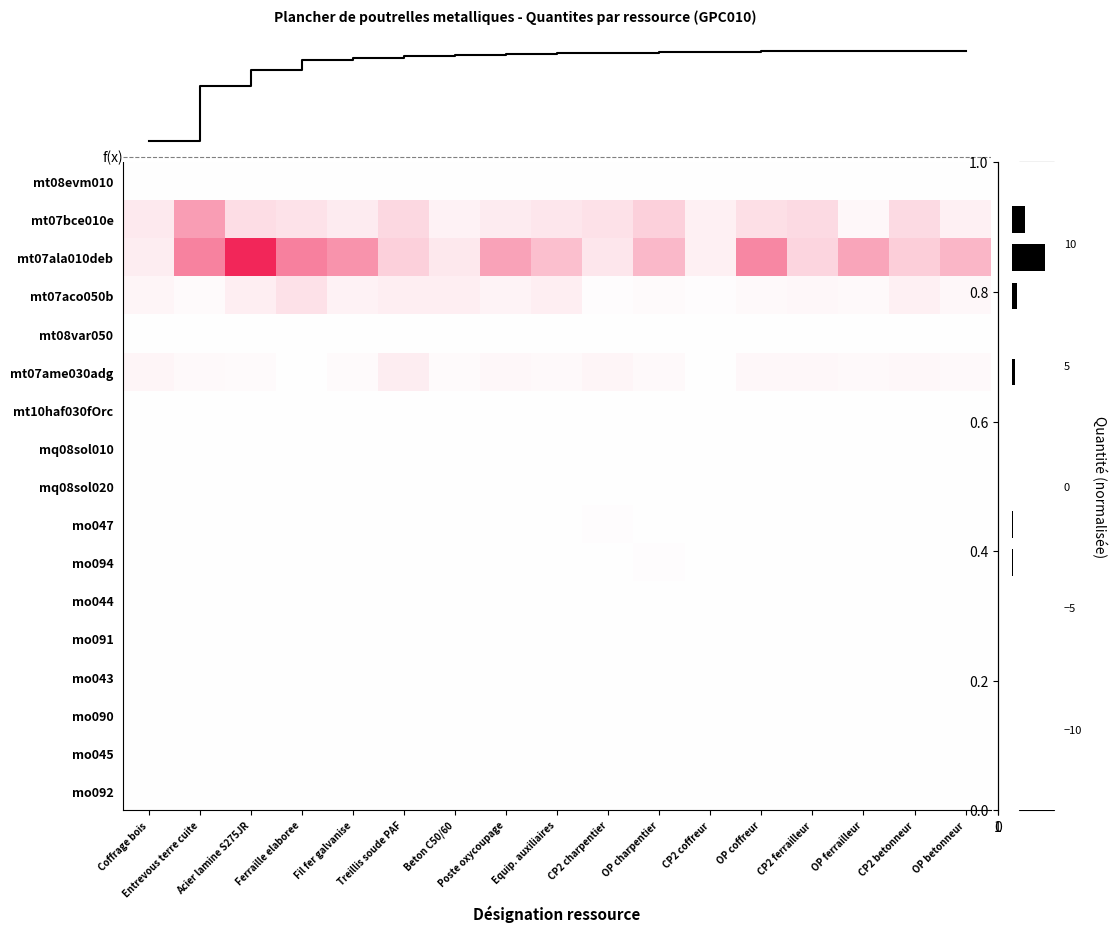

List the labels in order of mt10haf030fOrc value, smallest first.

Acier lamine S275JR, Fil fer galvanise, OP ferrailleur, Ferraille elaboree, OP betonneur, CP2 ferrailleur, OP charpentier, CP2 betonneur, Poste oxycoupage, CP2 coffreur, Entrevous terre cuite, Equip. auxiliaires, Coffrage bois, Treillis soude PAF, OP coffreur, CP2 charpentier, Beton C50/60